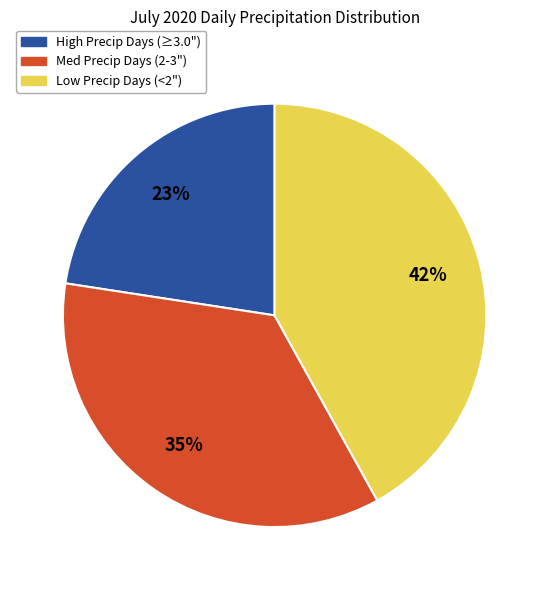

Which category has the biggest portion of the pie?

Low Precip Days (<2")